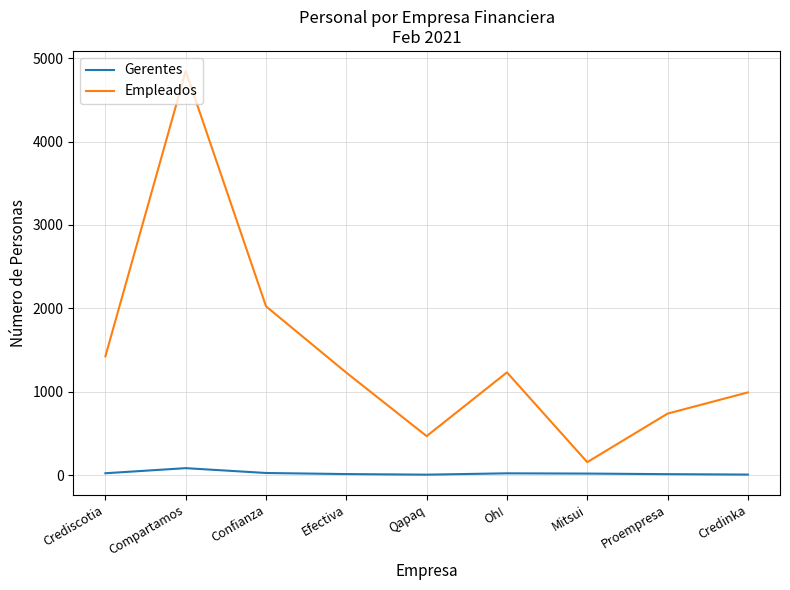

What is the spread (max minus min) of values at Qapaq?

462